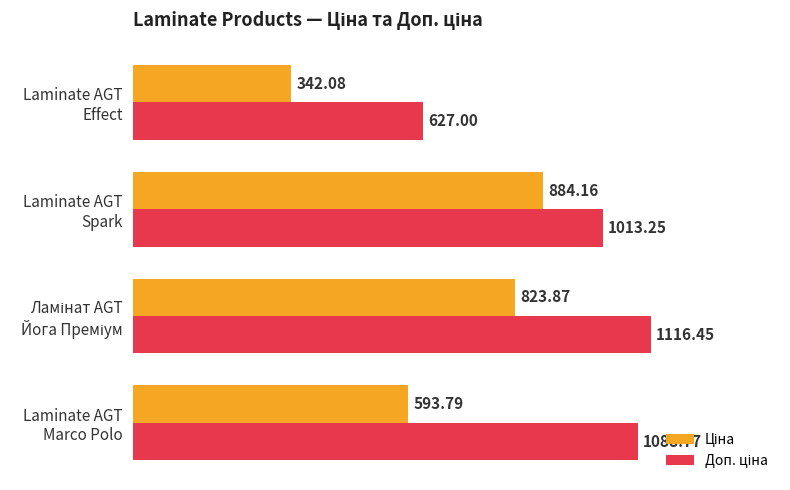

At how many categories does at least one series exceed 707?

3